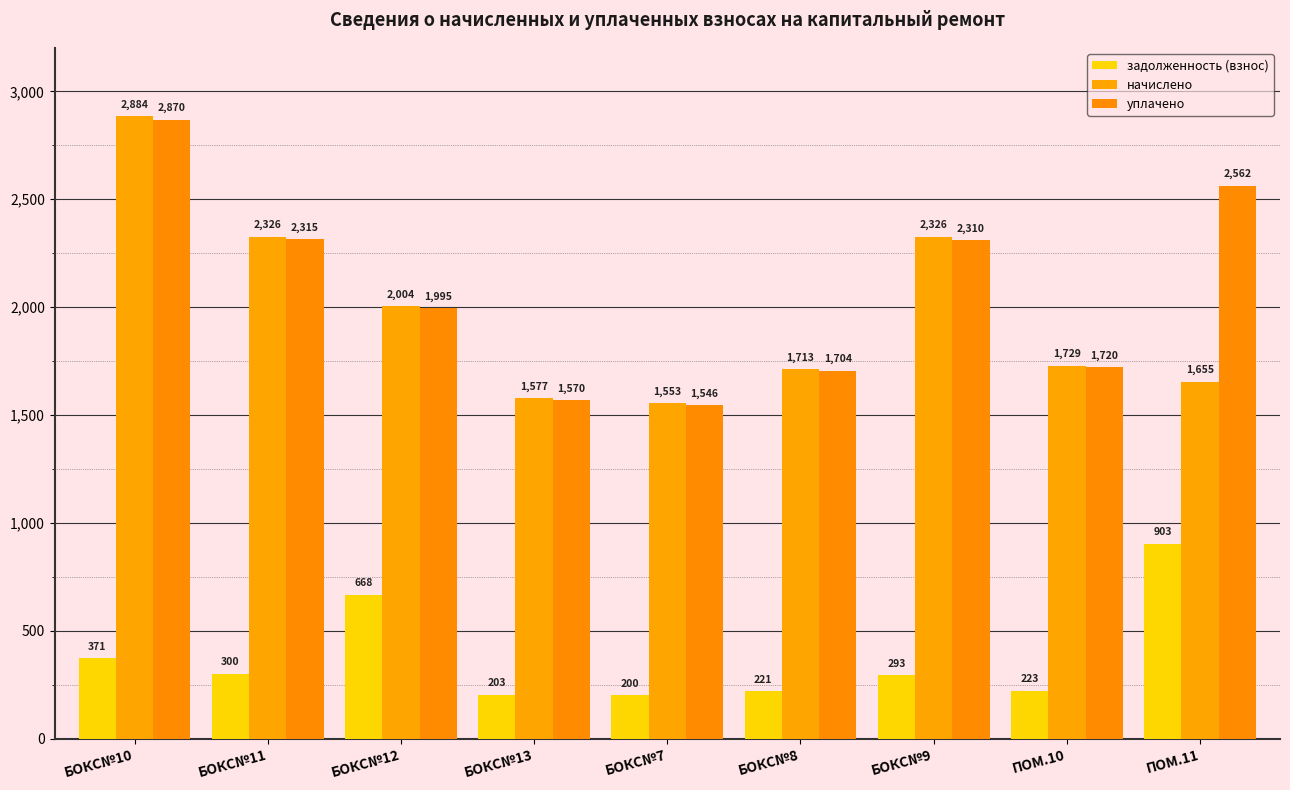

At which category is the sum across all series the highest?

БОКС№10